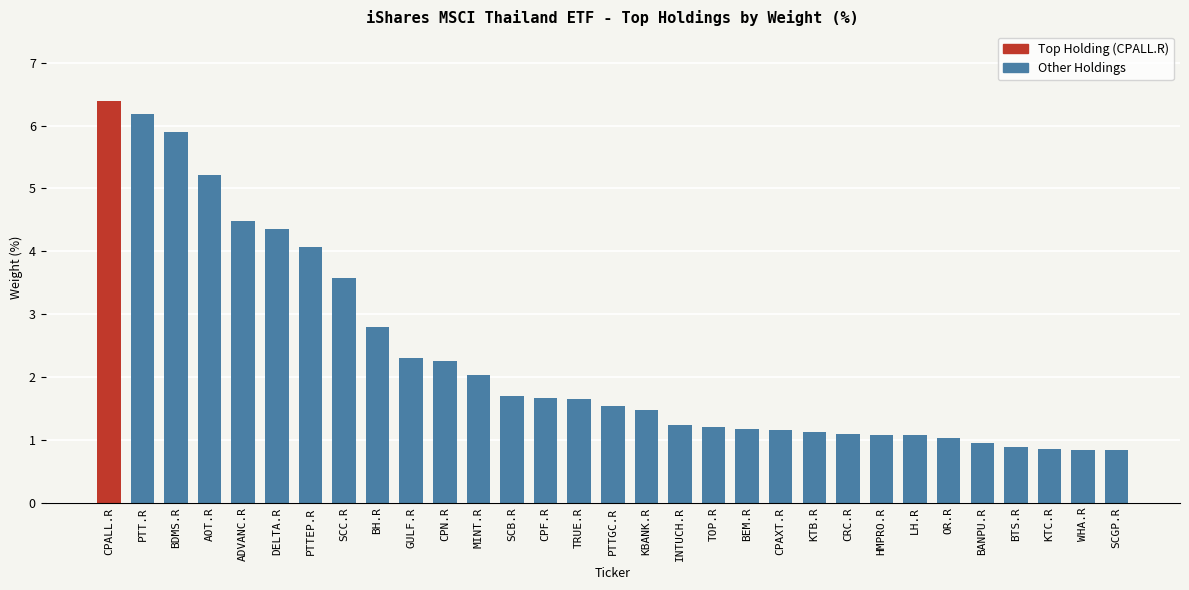

What is the greatest value displayed?

6.4